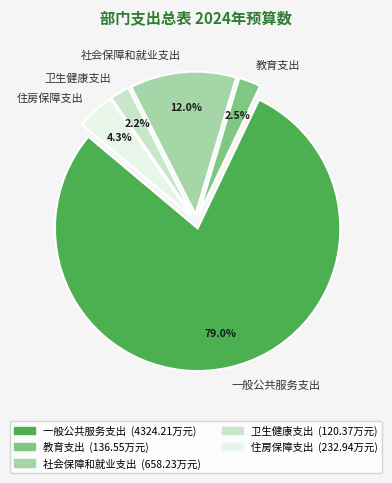

Which slice is the largest?

一般公共服务支出